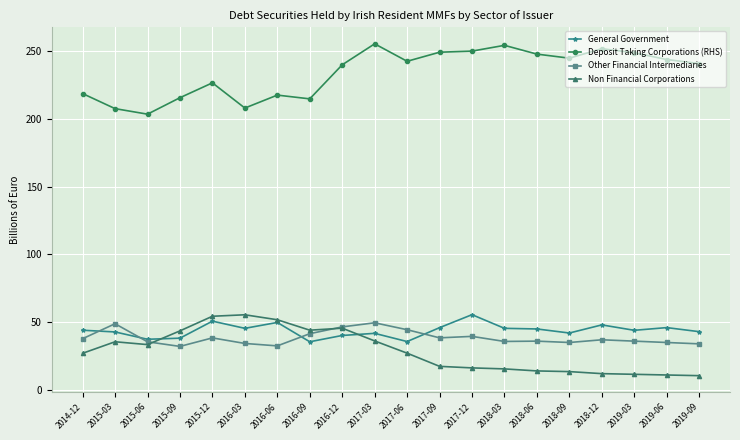

In Non Financial Corporations, how many points are higher than both neighbors (excluding endpoints)?

3